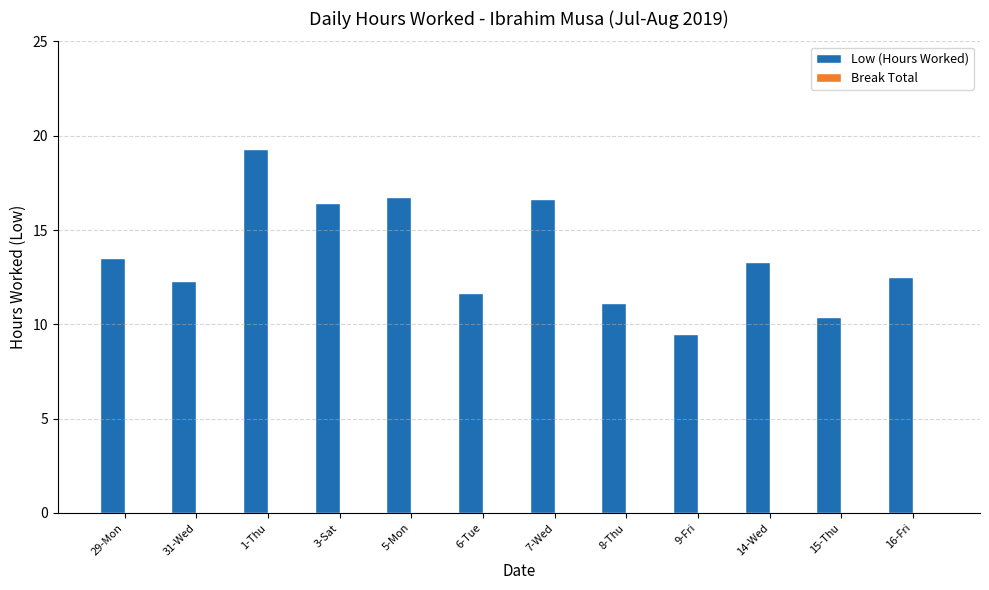

Does the chart contain any negative values?

No